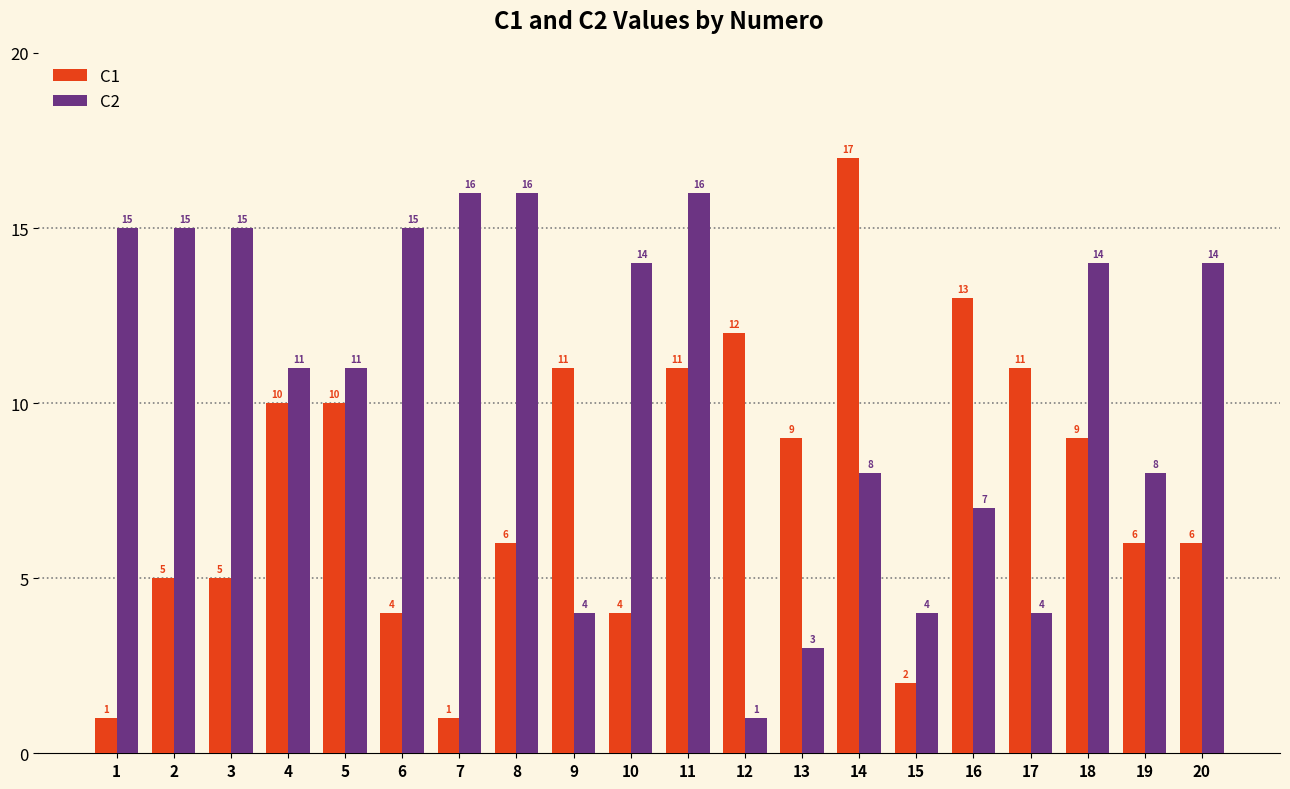

What is the minimum value shown in the chart?

1